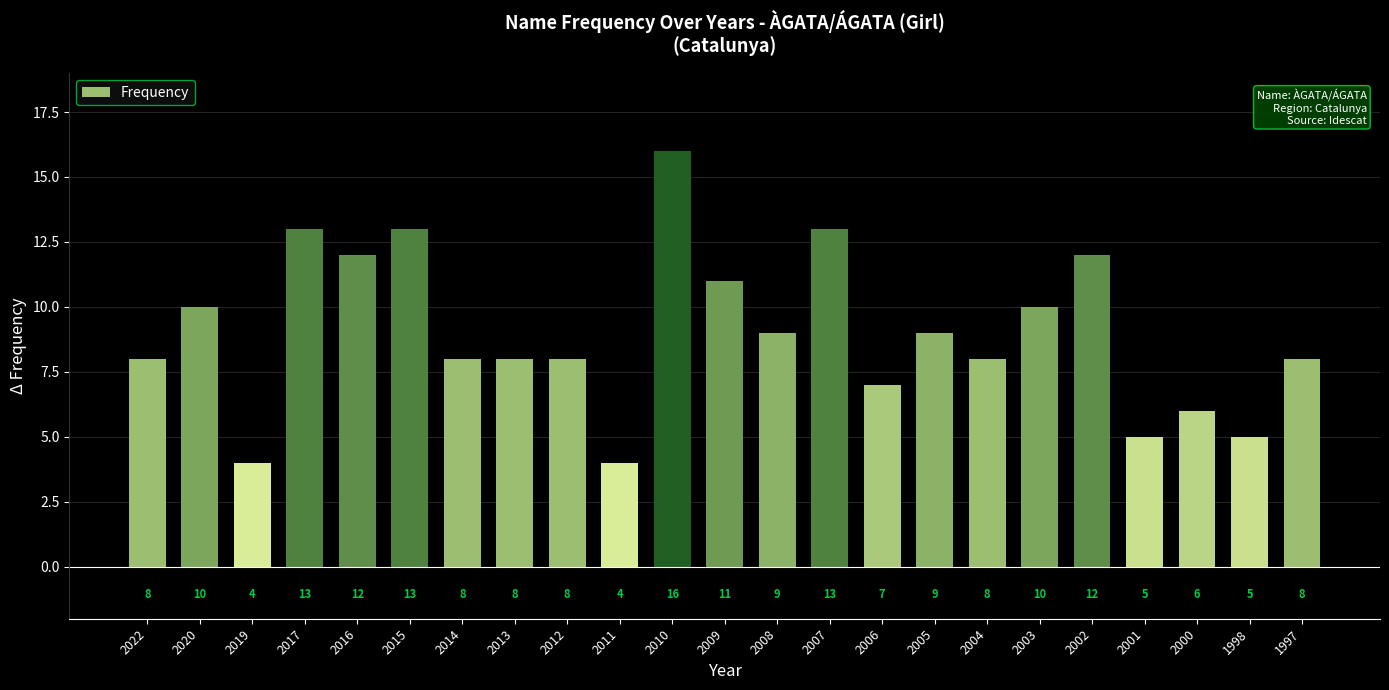

What is the value of the 13th bar from the left?

9